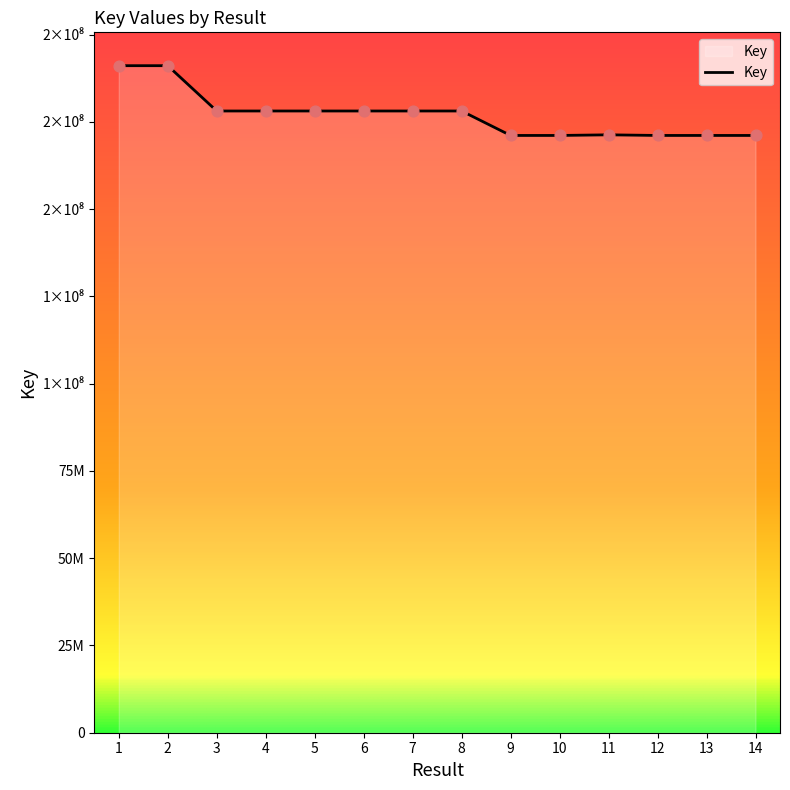

Between 13 and 3, which is larger?

3